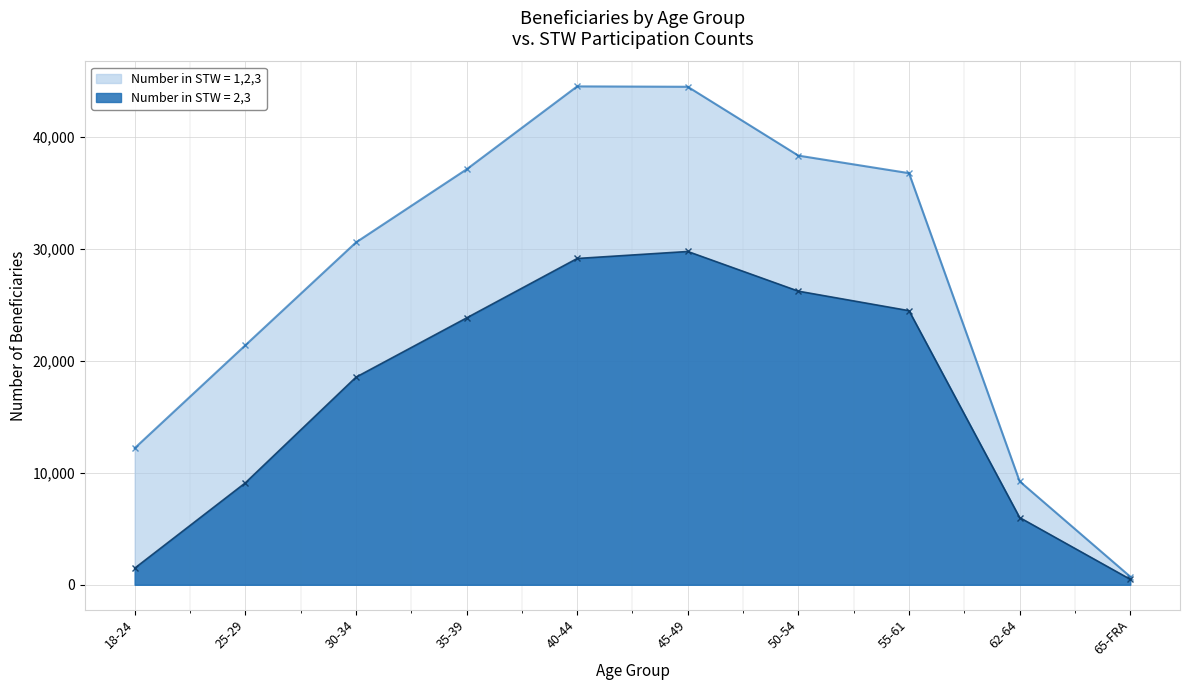

True or false: Number in STW = 1,2,3 and Number in STW = 2,3 intersect in this chart.

False